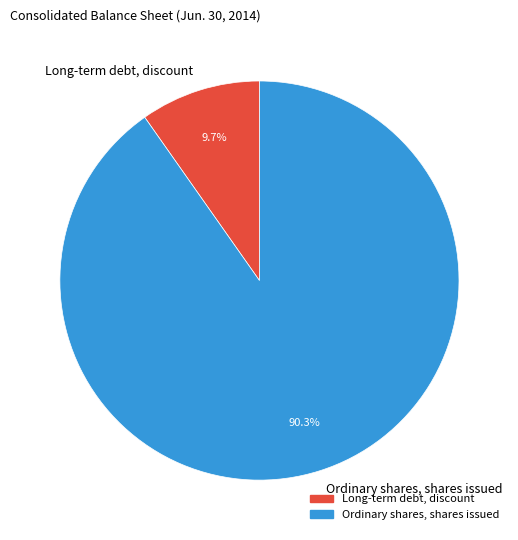

To the nearest percent, what is the difference between the largest and smallest slice percentages?

81%